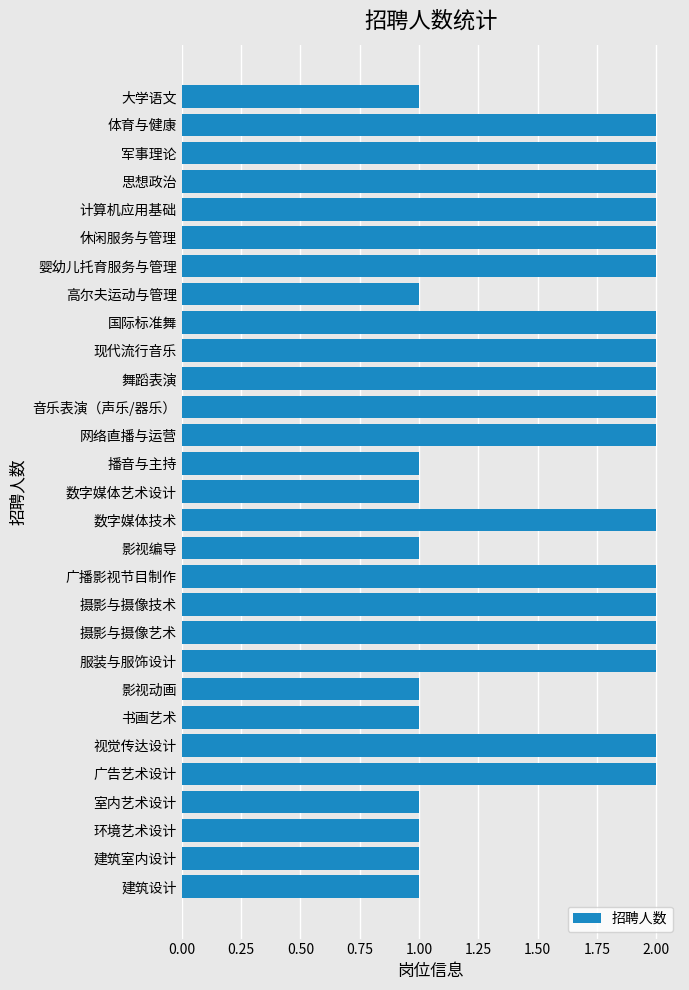

How many series are shown in this chart?

1